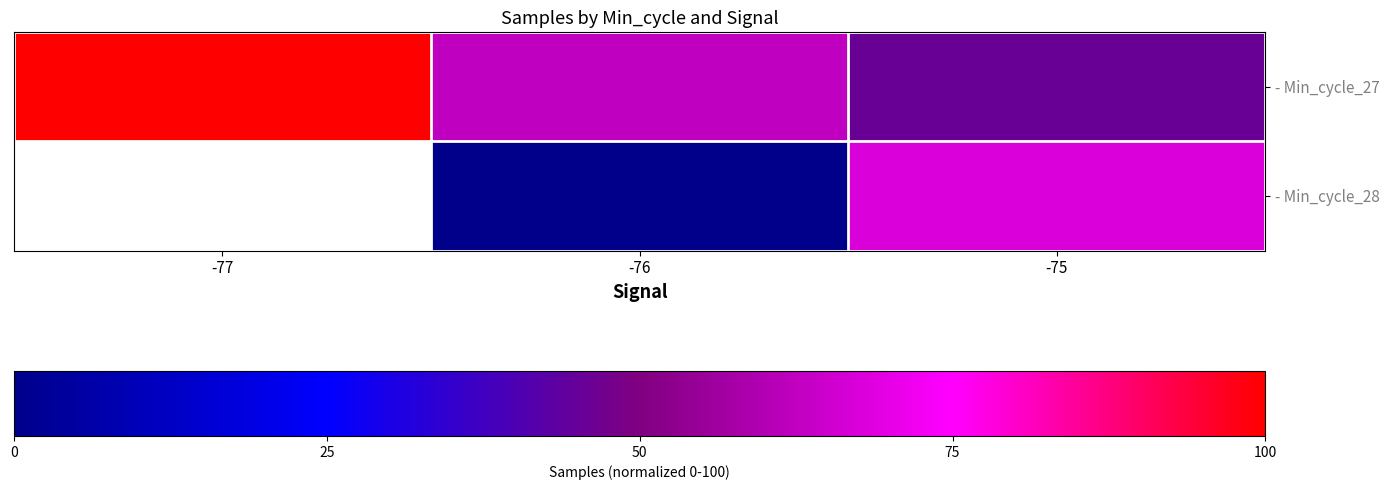

At how many categories does at least one series exceed 56?

3